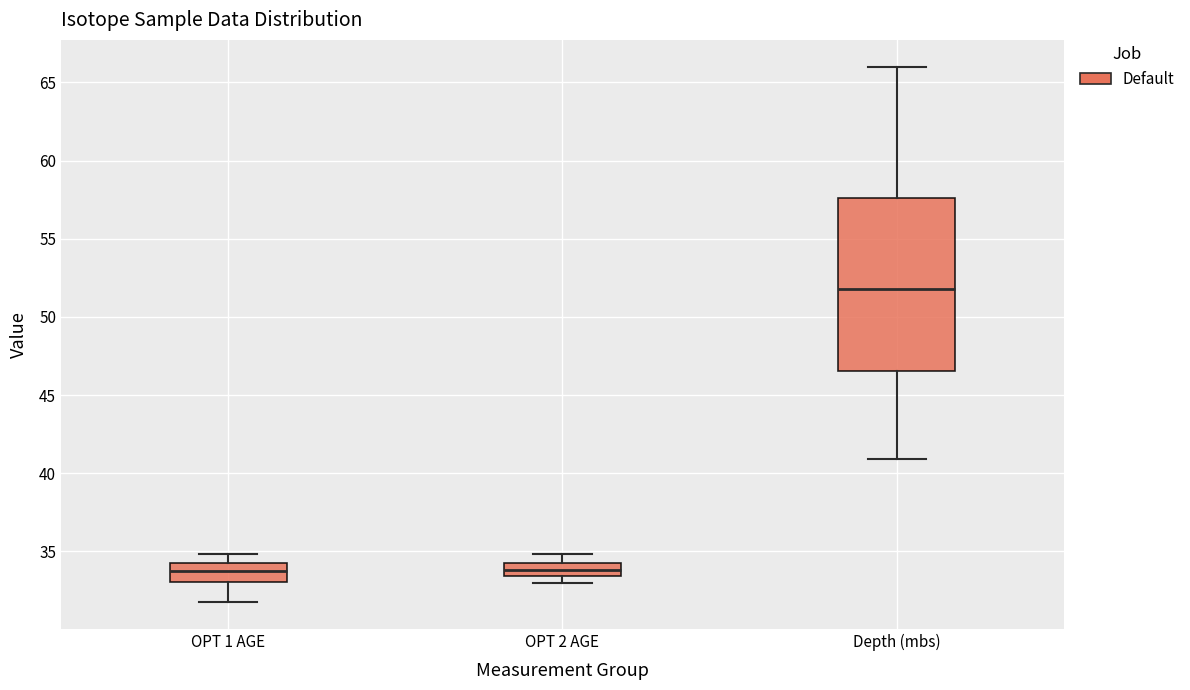

Comparing the boxes themselves (not the whiskers), which one is the tallest?

Depth (mbs)